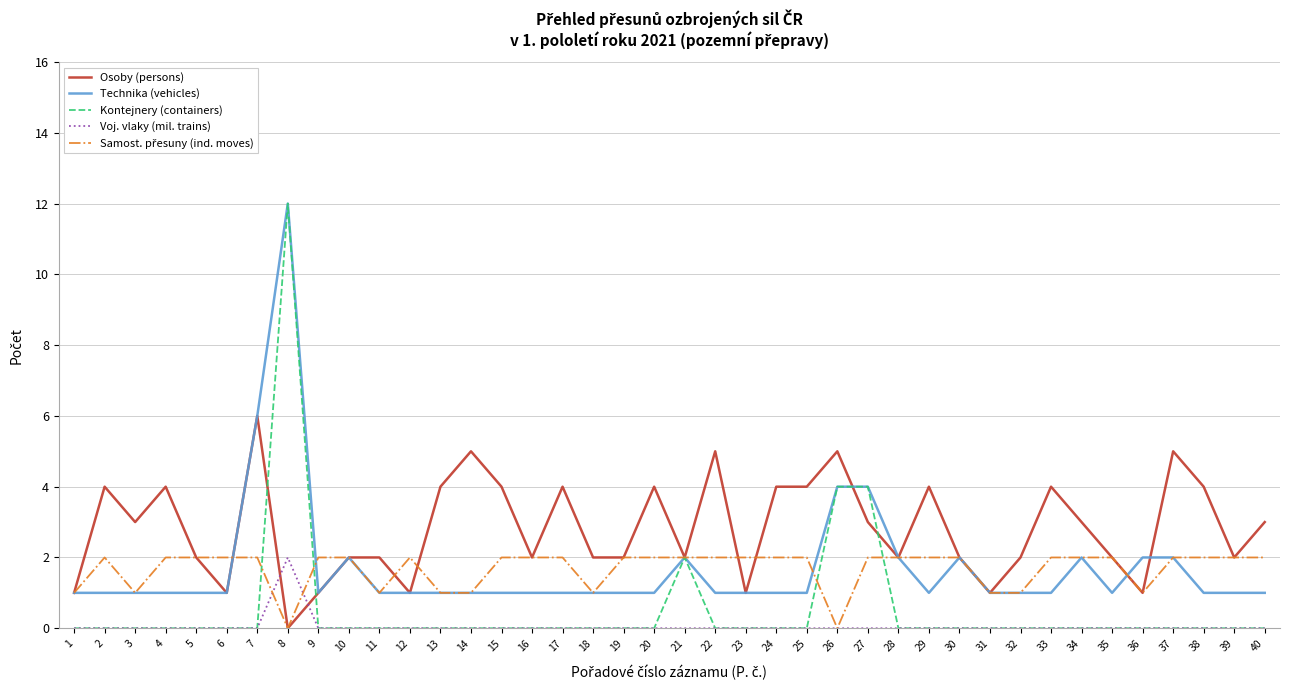

The Voj. vlaky (mil. trains) series shows -1 at 1. True or false?

False